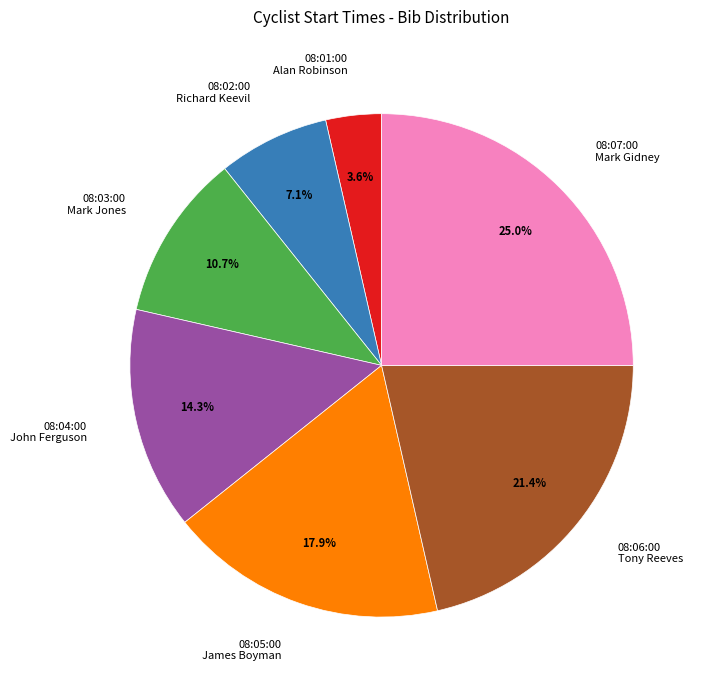

Rank the categories by value from highest to lowest.

08:07:00 Mark Gidney, 08:06:00 Tony Reeves, 08:05:00 James Boyman, 08:04:00 John Ferguson, 08:03:00 Mark Jones, 08:02:00 Richard Keevil, 08:01:00 Alan Robinson